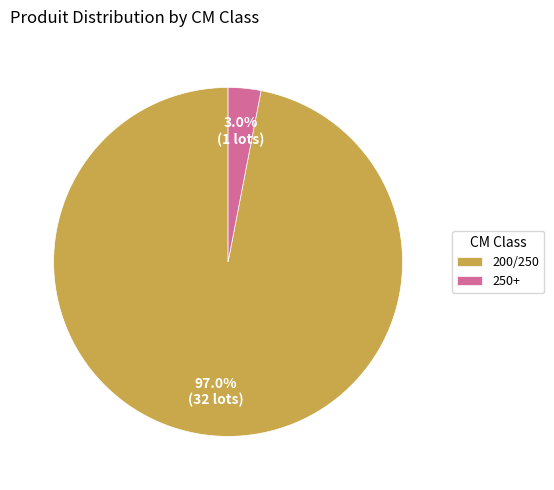

To the nearest percent, what percentage of the pie is 250+?

3%